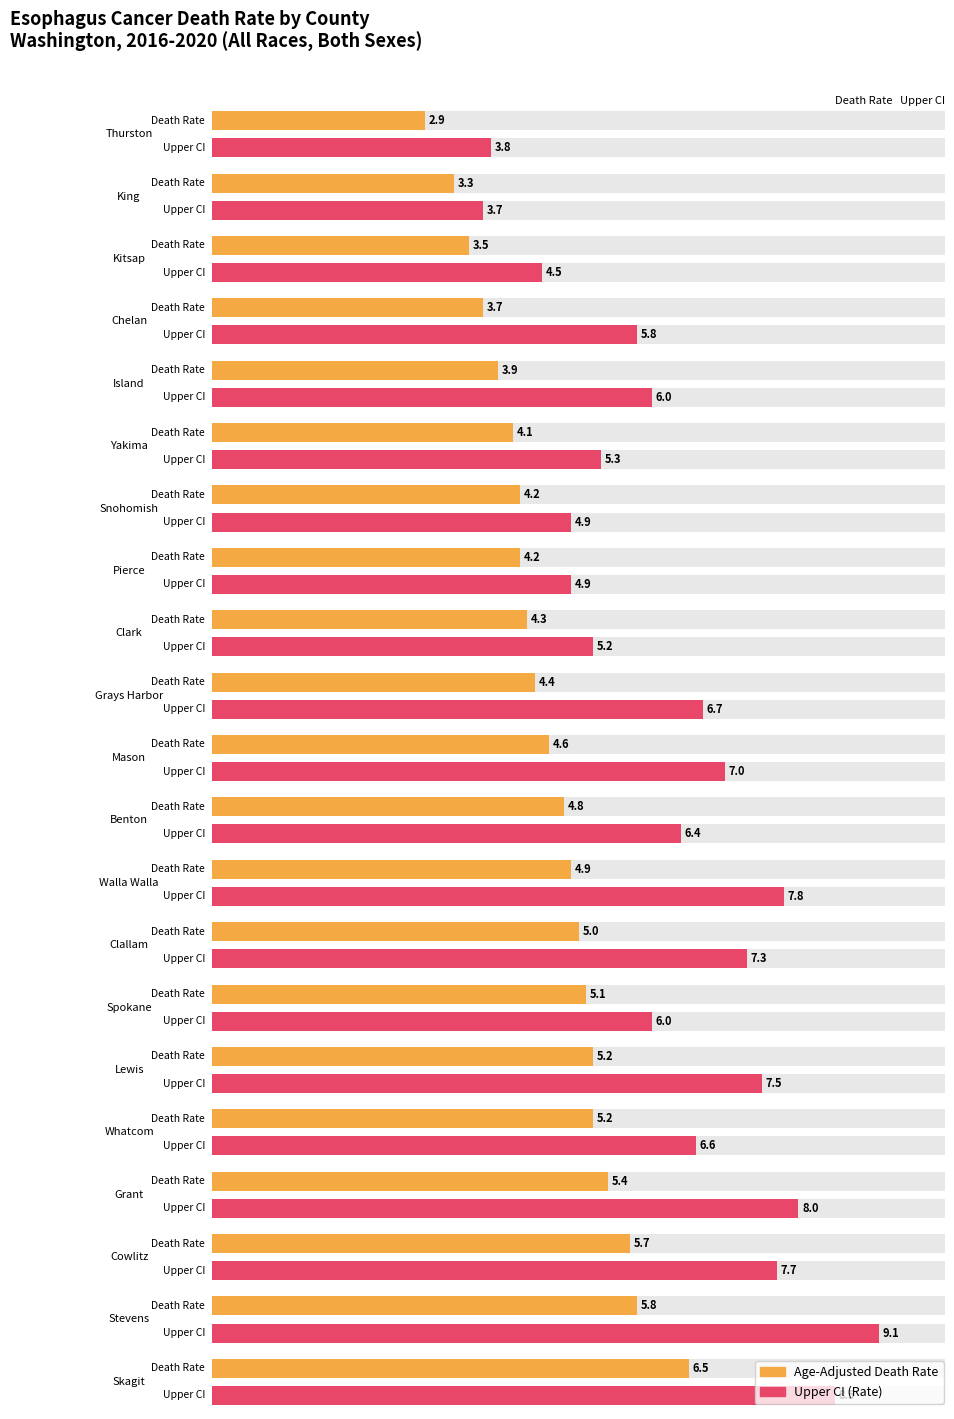

What is the average value of the Upper CI (Rate) series?

6.3